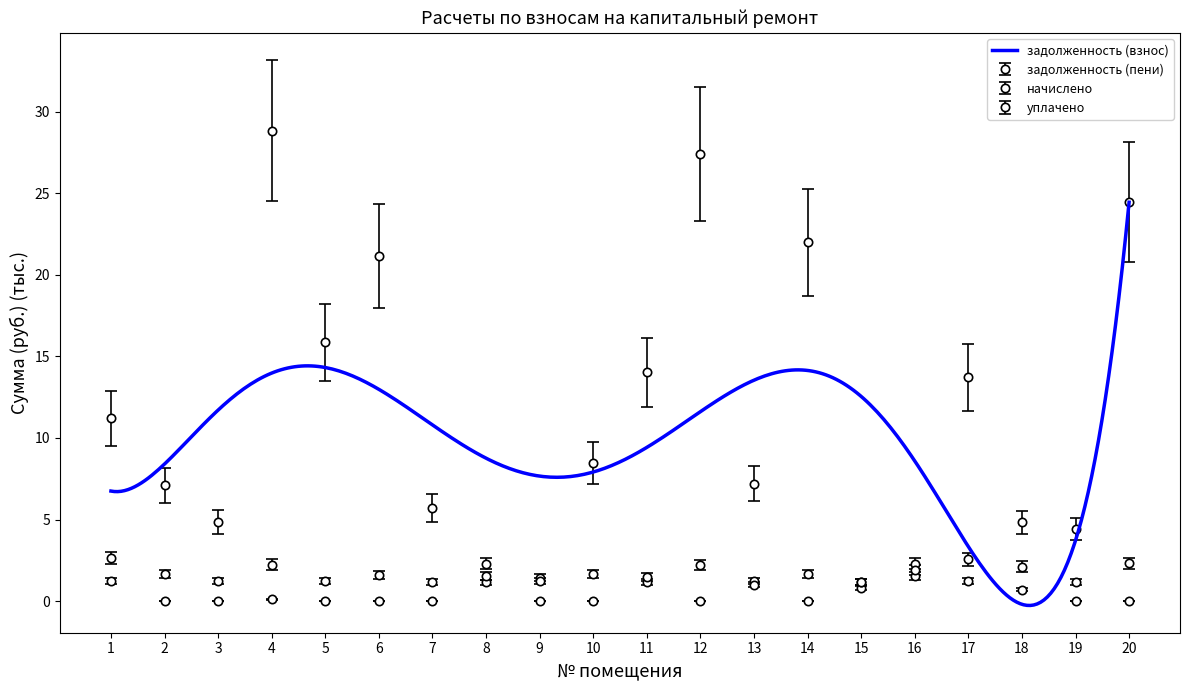

Where is the first local maximum for задолженность (взнос)?

4